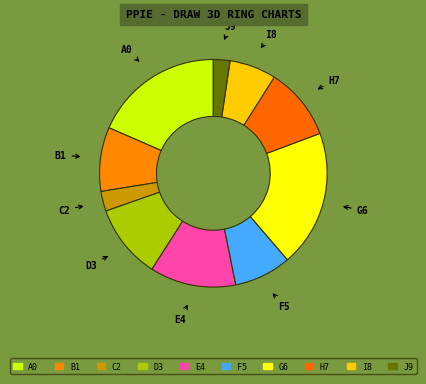

How many slices are in this pie chart?

10